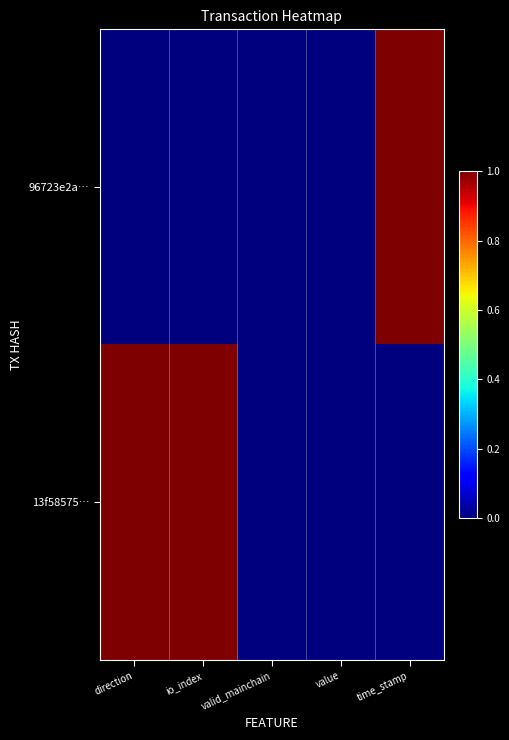

How many categories are shown in the chart?

5